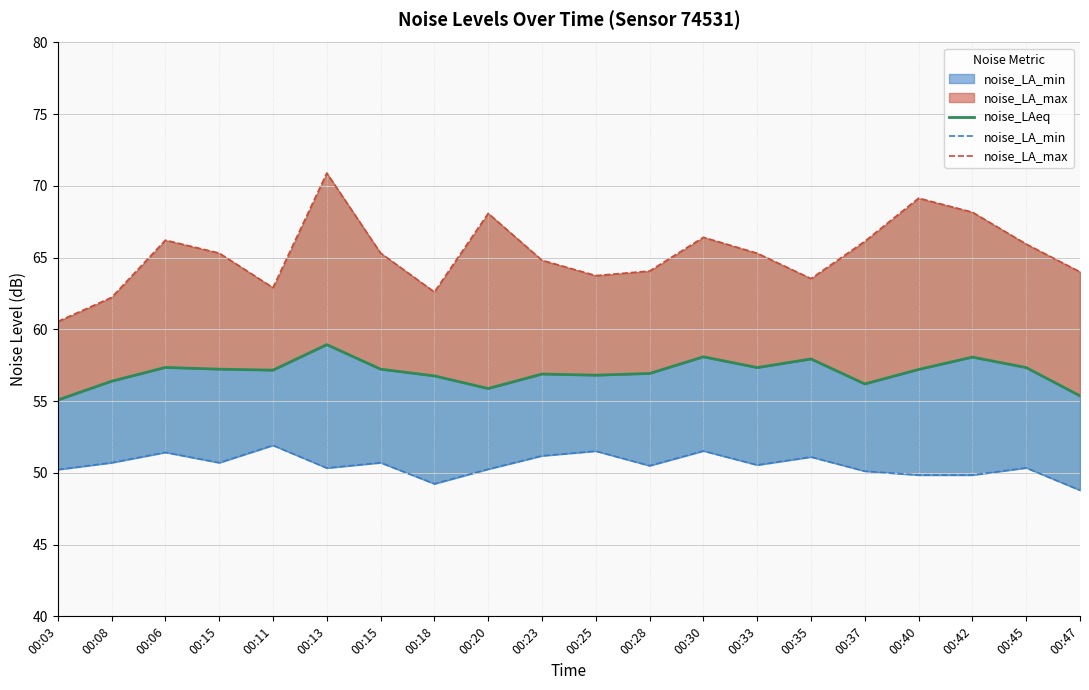

Where is noise_LAeq nearest to the value 57?

00:28